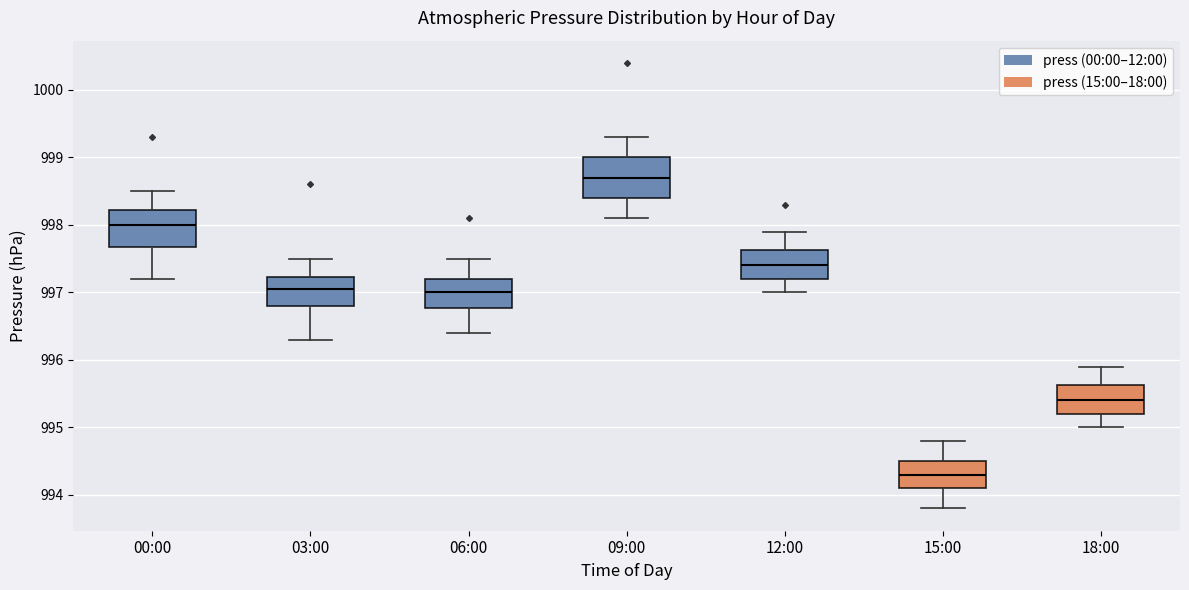

Where does the median line of the box for 12:00 sit on the y-axis? The values are not printed on the chart, so give them approximately, as read against the axis.

997.4